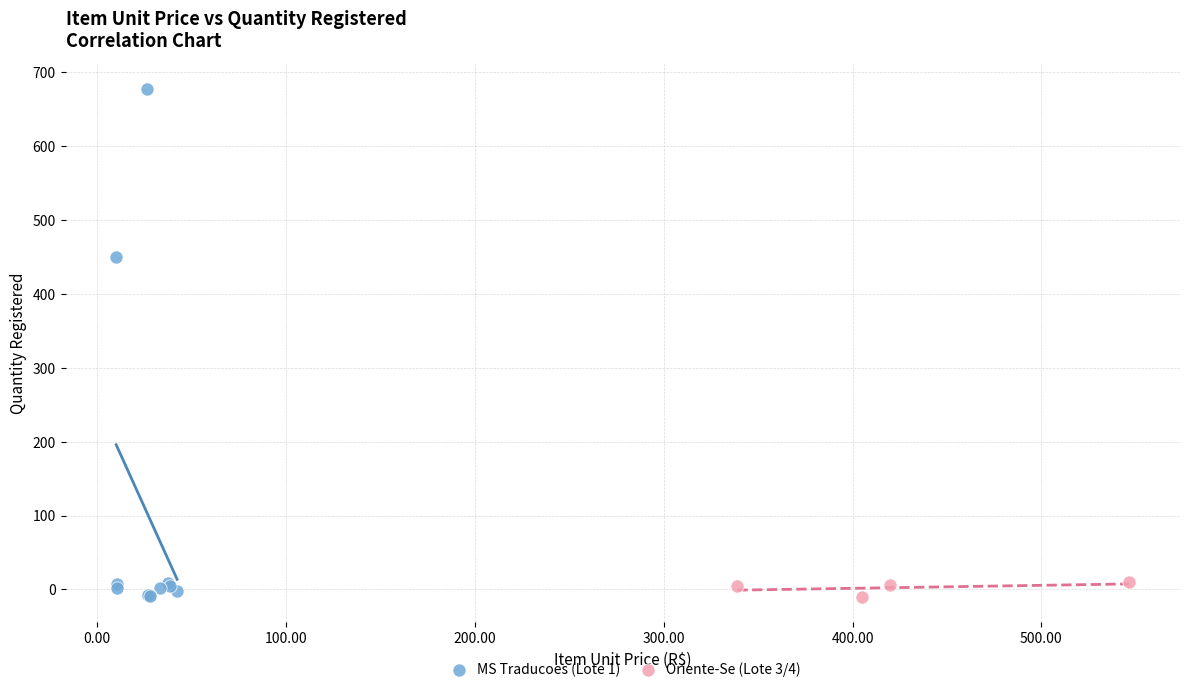

Which series has the widest spread of Y values?

MS Traducoes (Lote 1)